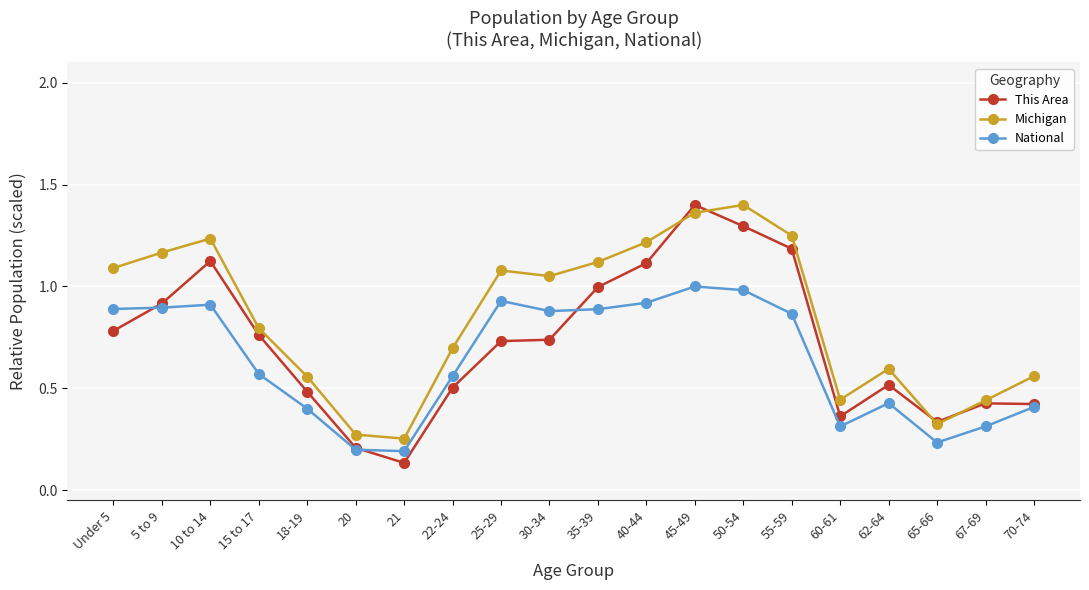

The Michigan series shows 1.2 at 55-59. True or false?

True